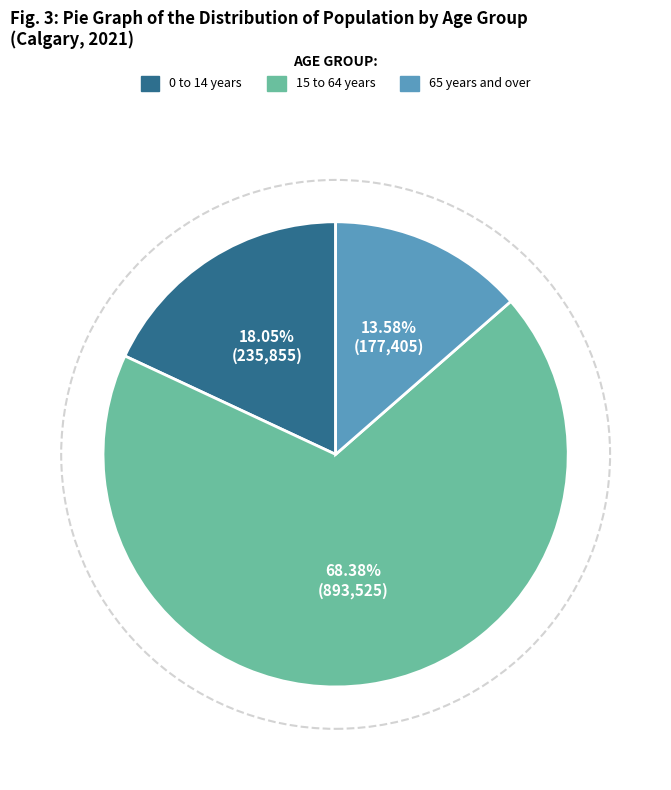

What is the total percentage of 15 to 64 years and 0 to 14 years?

86.4%